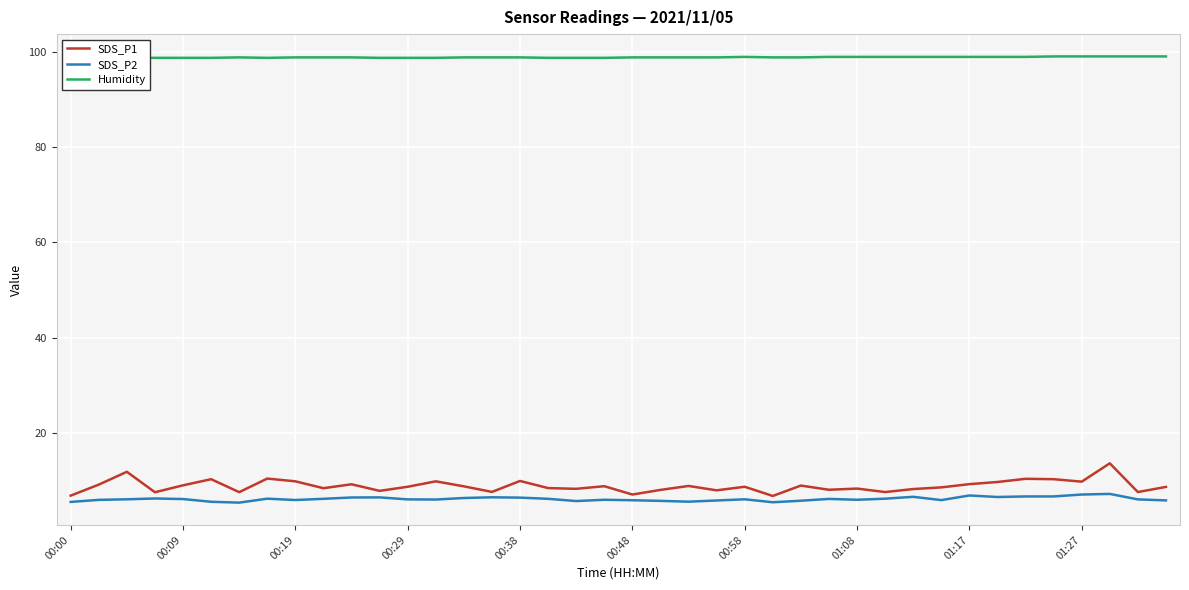

True or false: SDS_P1 and Humidity cross at least once.

False